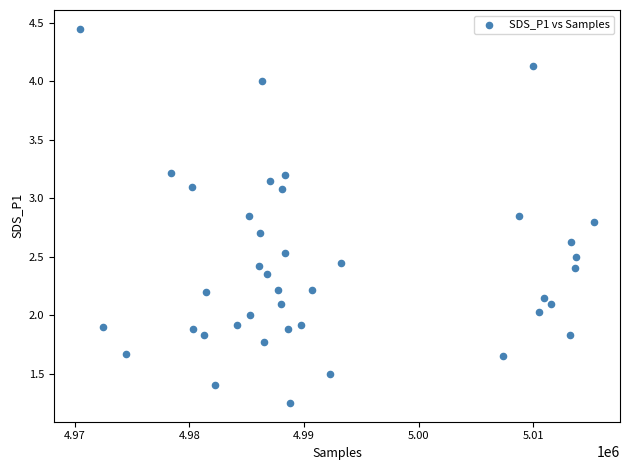

What is the range of Y values (max minus min)?

3.2